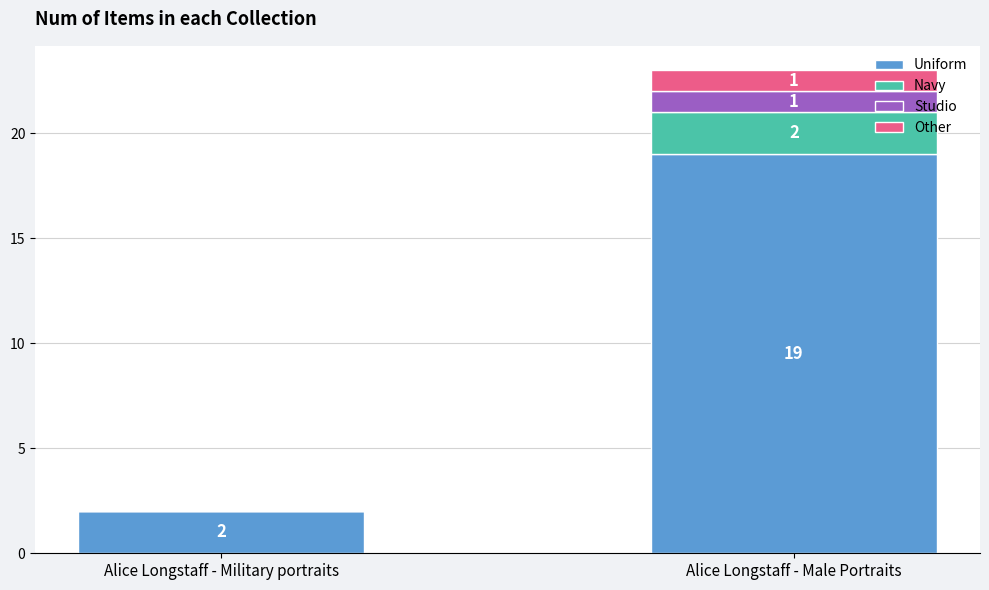

Is it true that Uniform equals 19 at Alice Longstaff - Male Portraits?

True